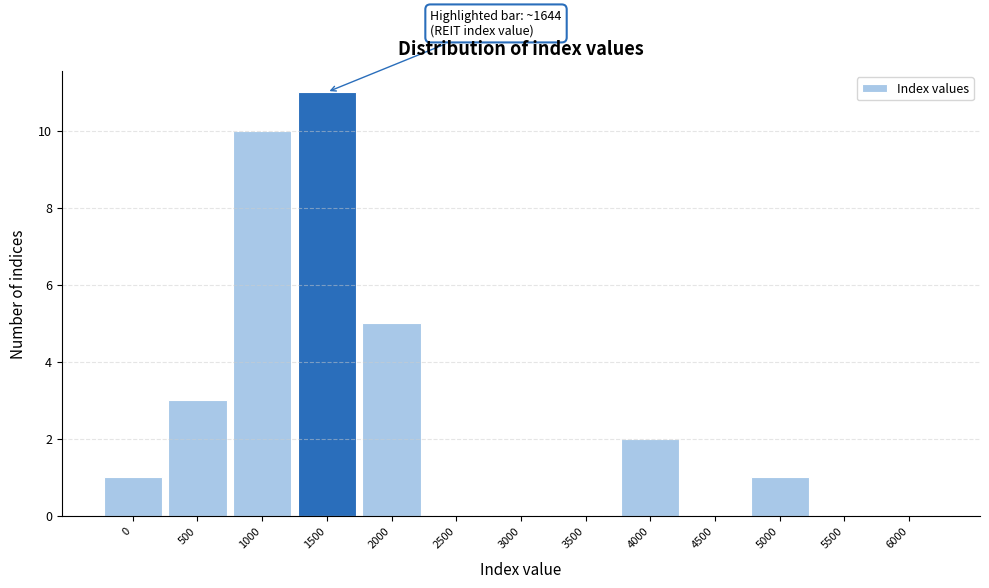

Reading right to left, list all the values displayed in this chart.

6000=0	5500=0	5000=1	4500=0	4000=2	3500=0	3000=0	2500=0	2000=5	1500=11	1000=10	500=3	0=1